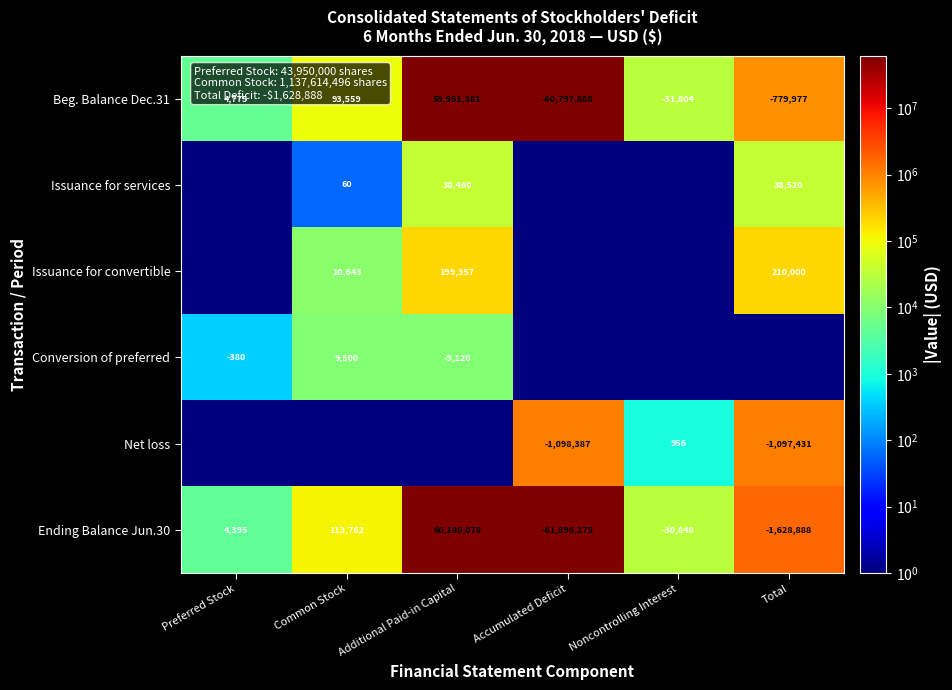

Is it true that Conversion of preferred equals -9120 at Additional Paid-in Capital?

True